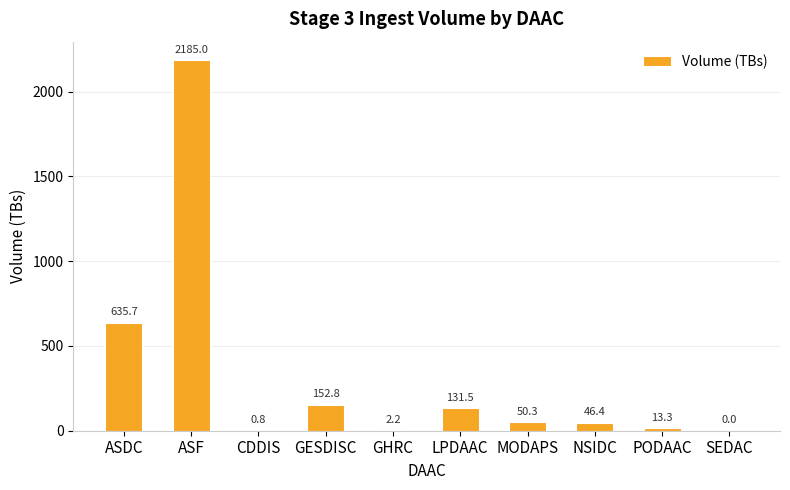

Where does the data first go above 50?

ASDC